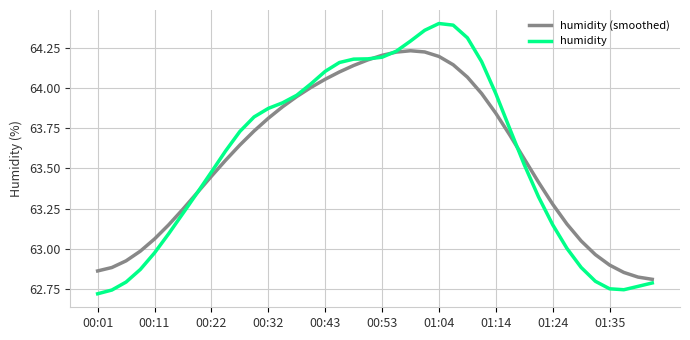

List the series in order of their peak value, highest first.

humidity, humidity (smoothed)